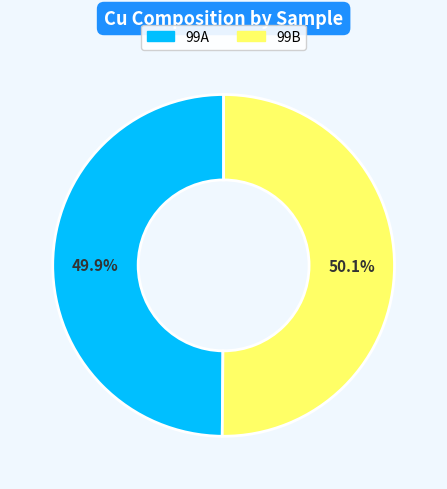

Is it true that 99B is 50% of the pie?

True